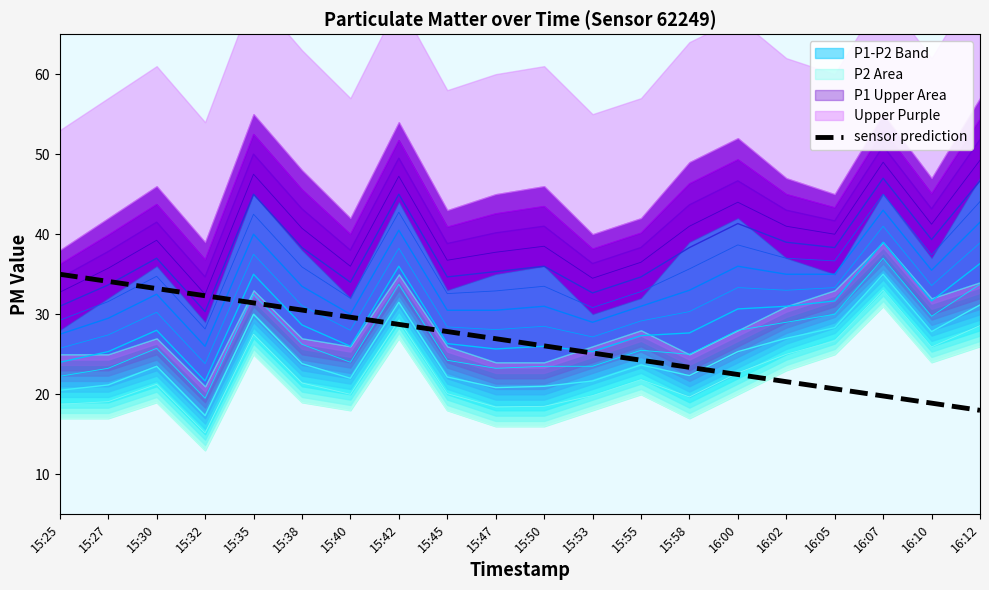

List the labels in order of value, smallest first.

16:12, 16:10, 16:07, 16:05, 16:02, 16:00, 15:58, 15:55, 15:53, 15:50, 15:47, 15:45, 15:42, 15:40, 15:38, 15:35, 15:32, 15:30, 15:27, 15:25